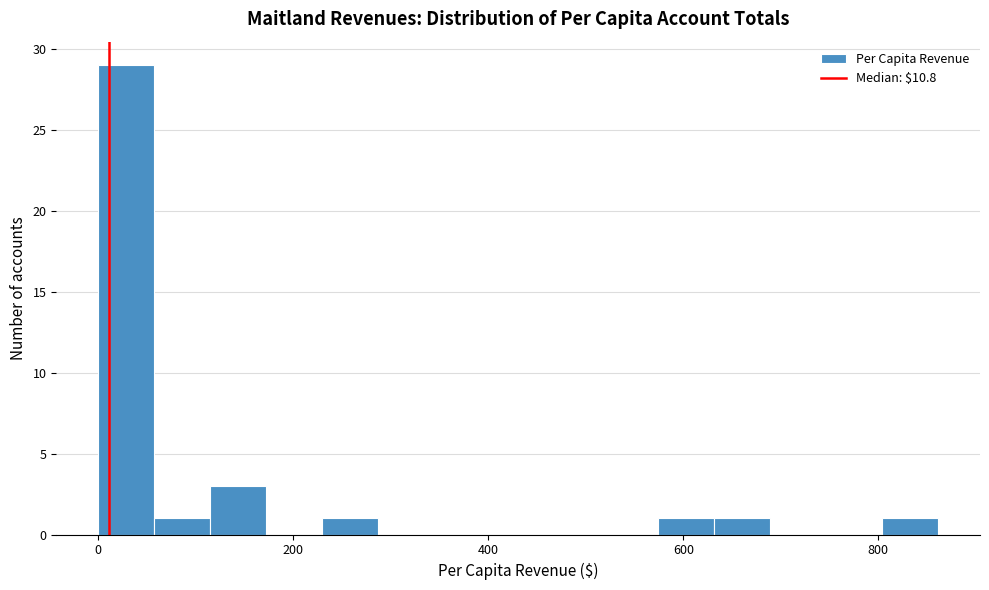

Read against the x-axis, roughly where is the centre of the tallest bar?

20